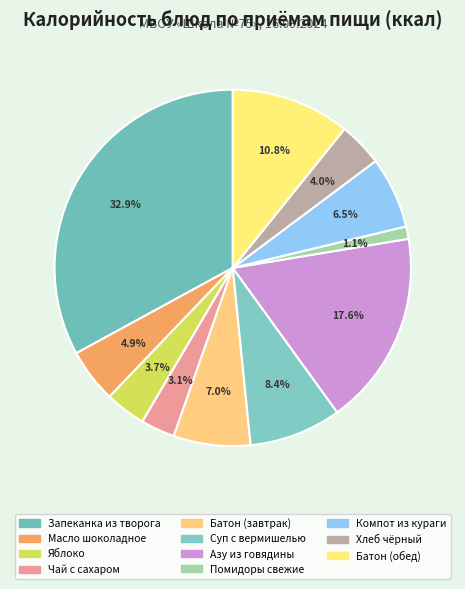

What portion of the pie excludes Помидоры свежие?

98.9%